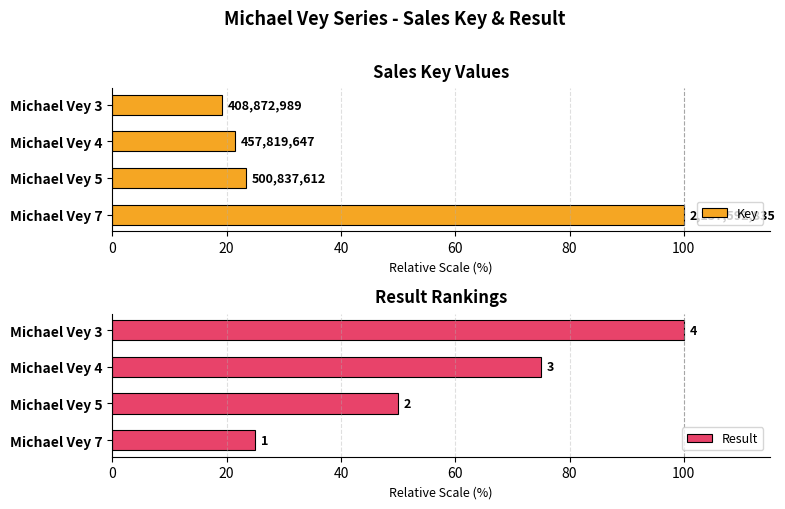

Rank the series at Michael Vey 7 from lowest to highest value.

Result, Key